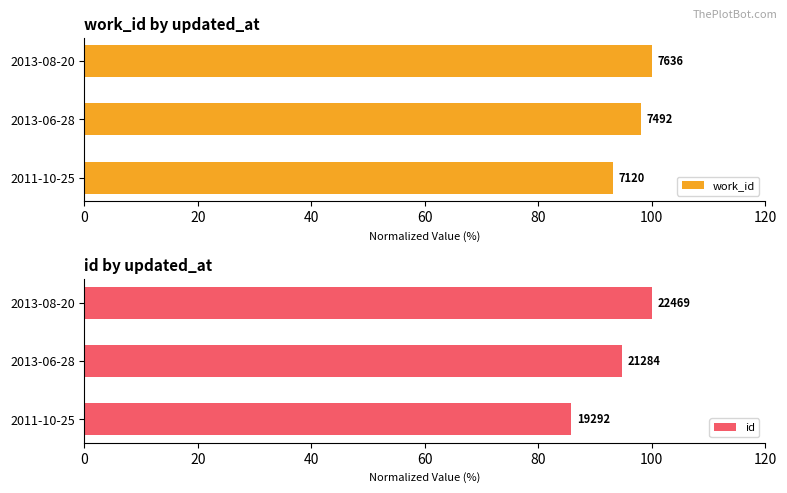

Reading left to right, what are all the values shown in this chart?

work_id: 93.2	98.1	100.0
id: 85.9	94.7	100.0